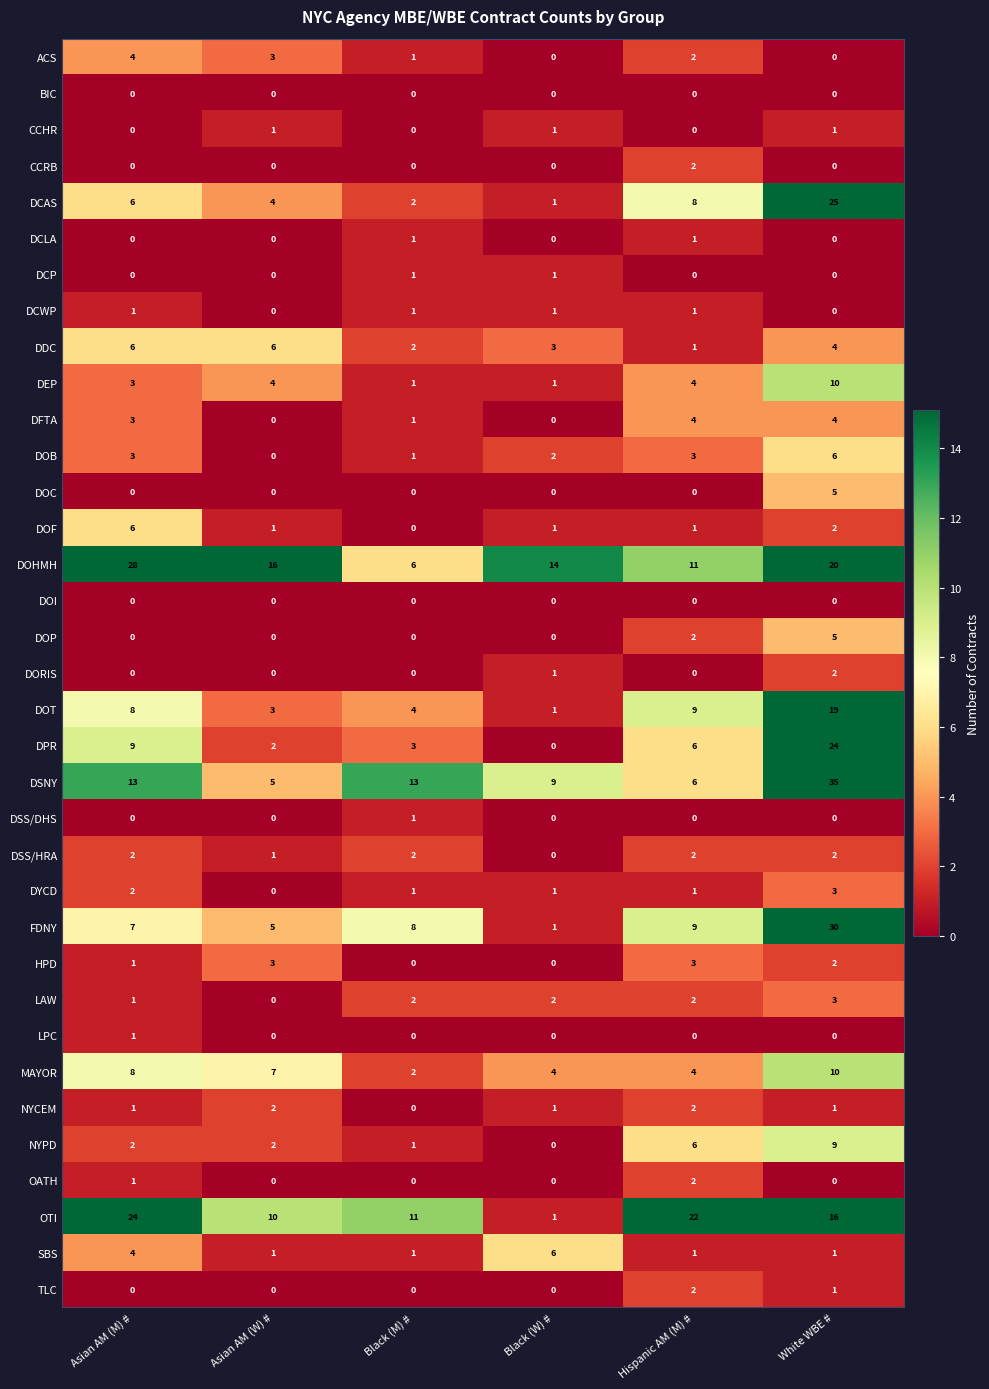

Which series has the largest range (max minus min)?

DSNY